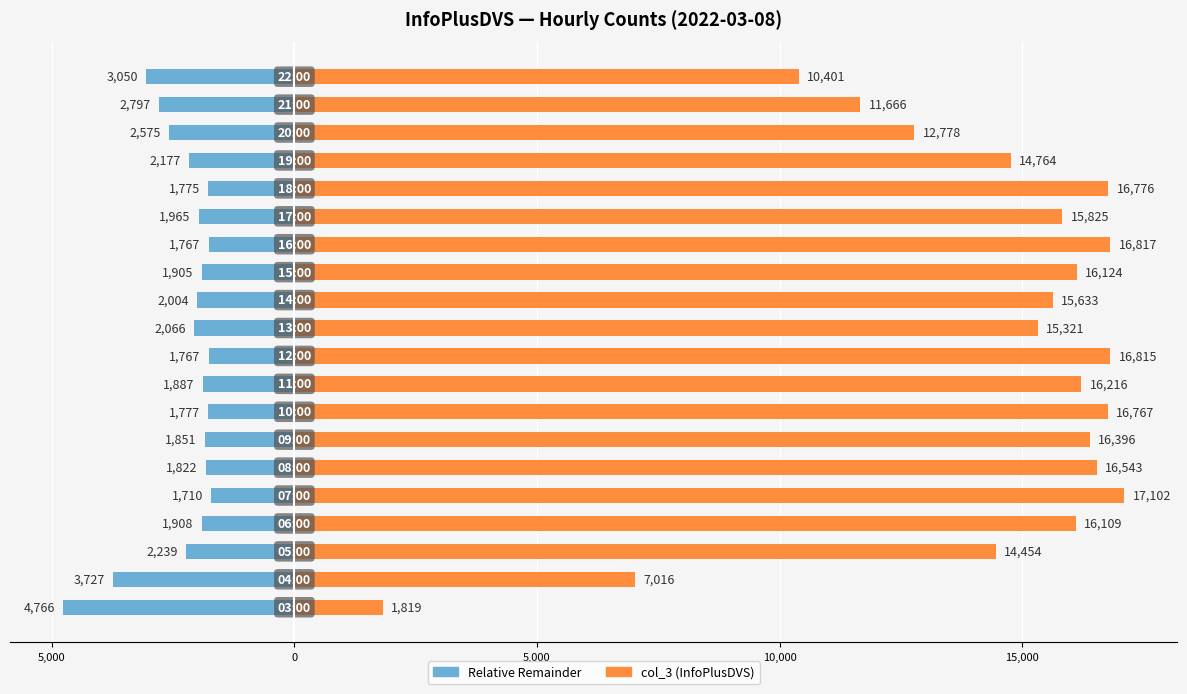

What is the highest value of the Relative Remainder series?

-1710.2